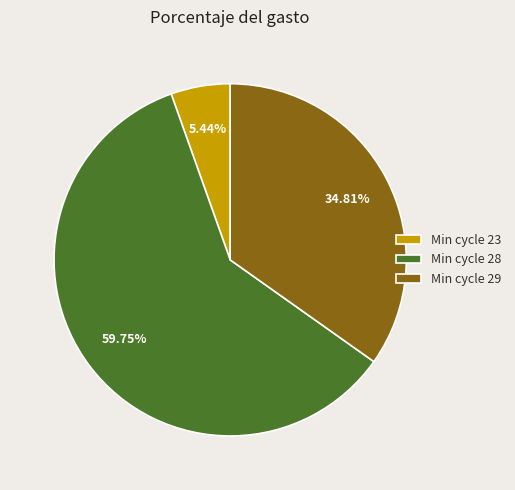

Is there a majority slice in this chart?

Yes